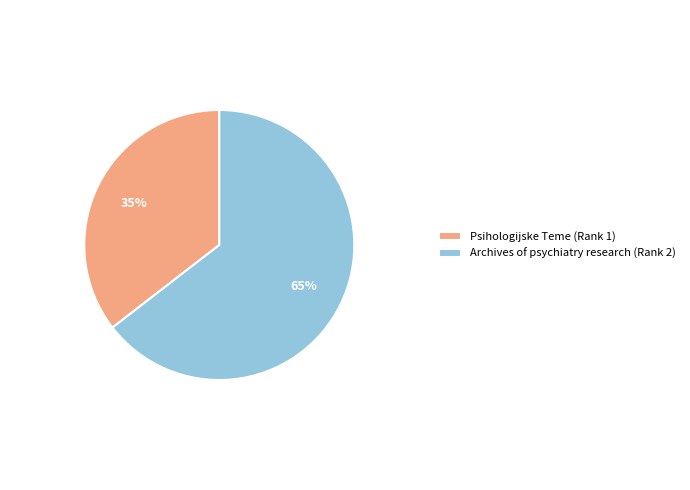

Is there a majority slice in this chart?

Yes